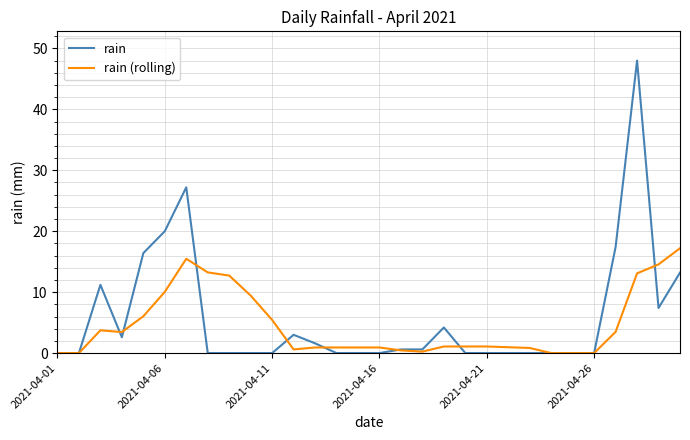

Rank the series by their maximum value, from lowest to highest.

rain (rolling), rain